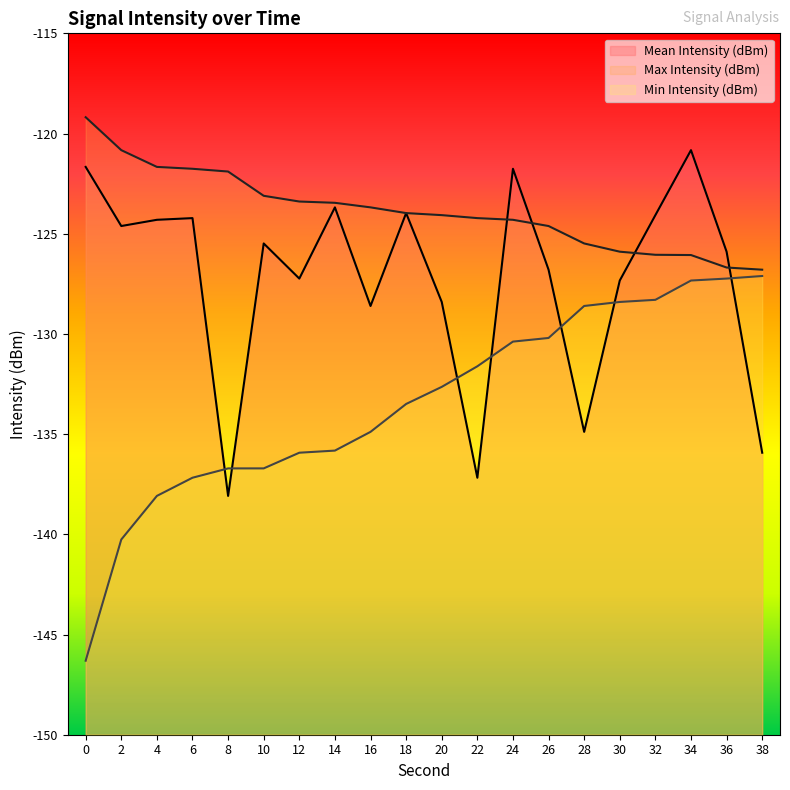

At 30, list the series in order from largest to smallest.

Max Intensity (dBm), Mean Intensity (dBm), Min Intensity (dBm)